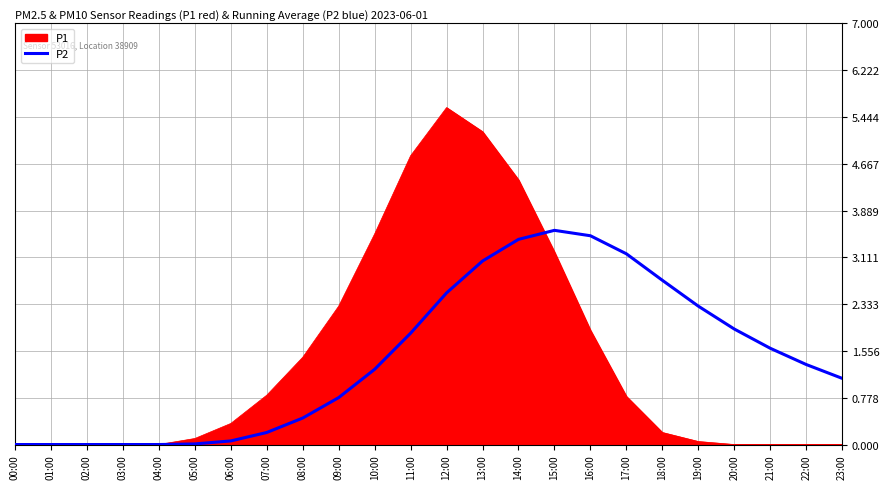

The P1 series shows 5.2 at 15:00. True or false?

False